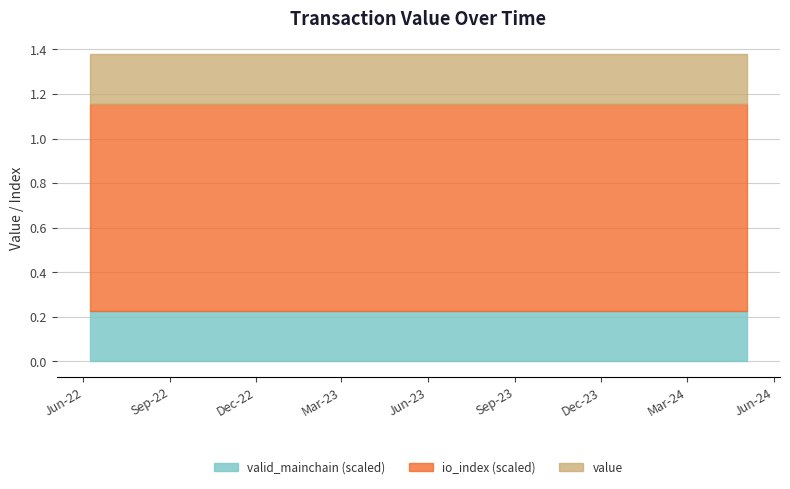

True or false: value and io_index cross at least once.

False